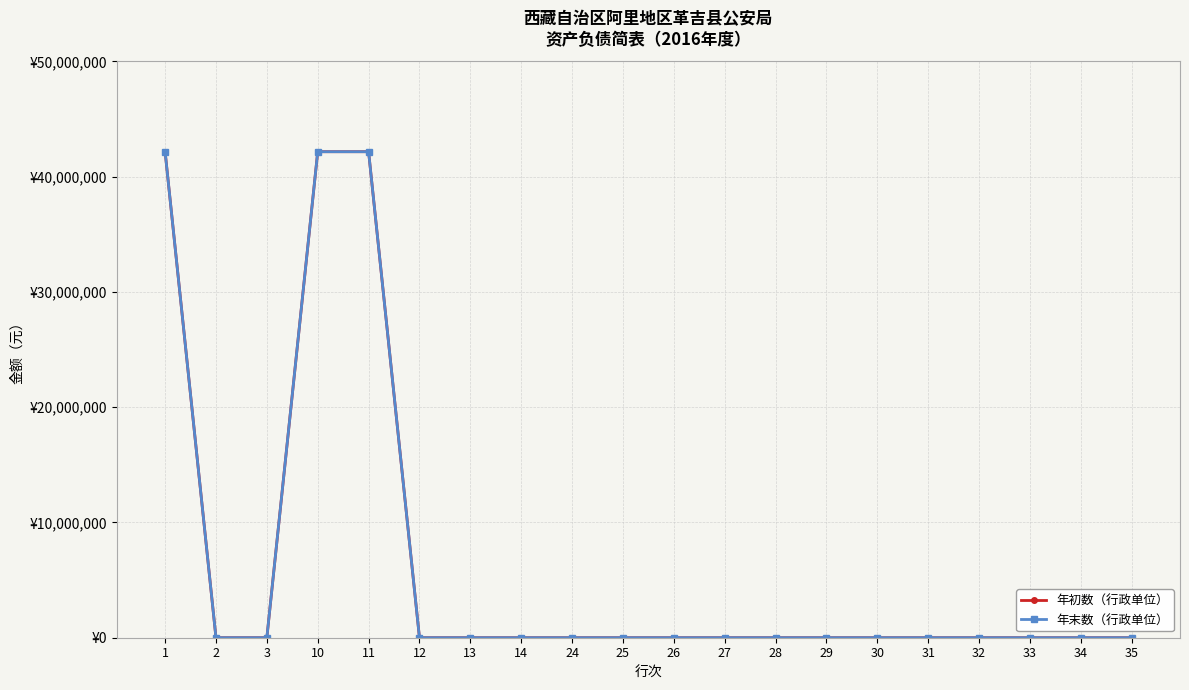

True or false: 年末数（行政单位） and 年初数（行政单位） intersect in this chart.

False